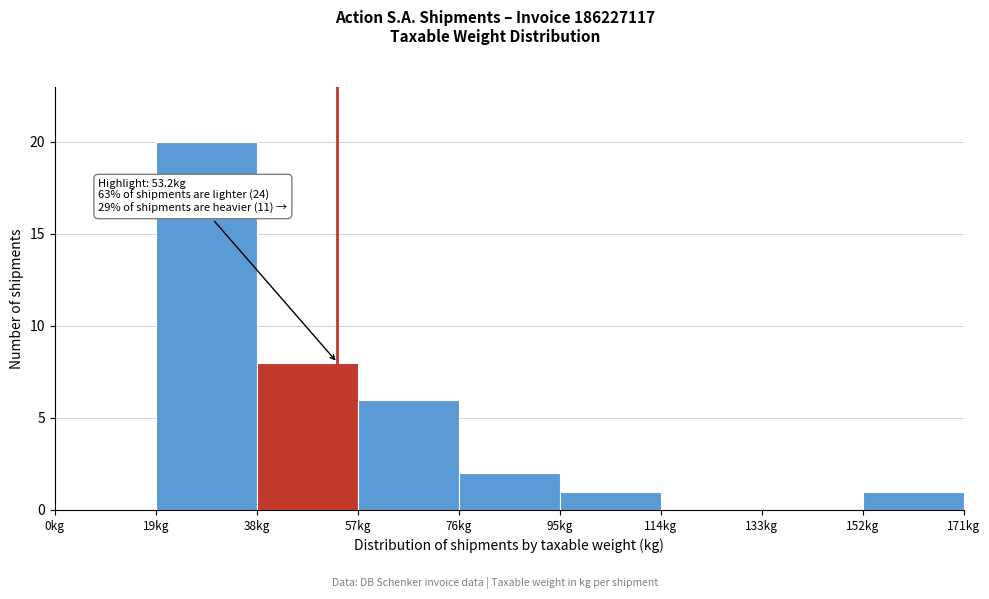

Over which range of the x-axis is the bar tallest?

19 to 38